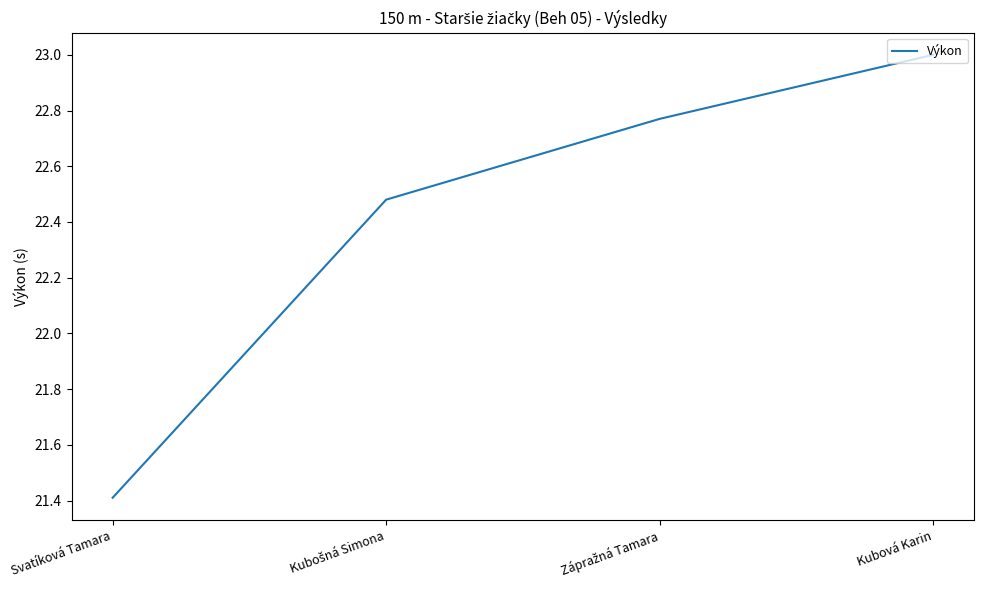

What is the average value?

22.4